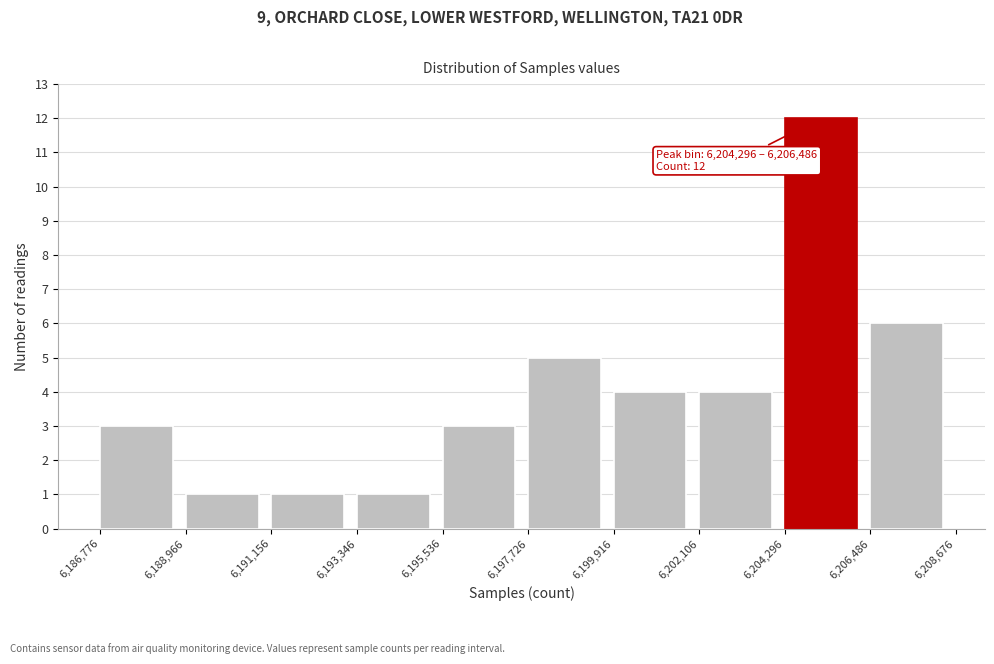

Which range on the x-axis has the tallest bar?

6,204,296 to 6,206,486